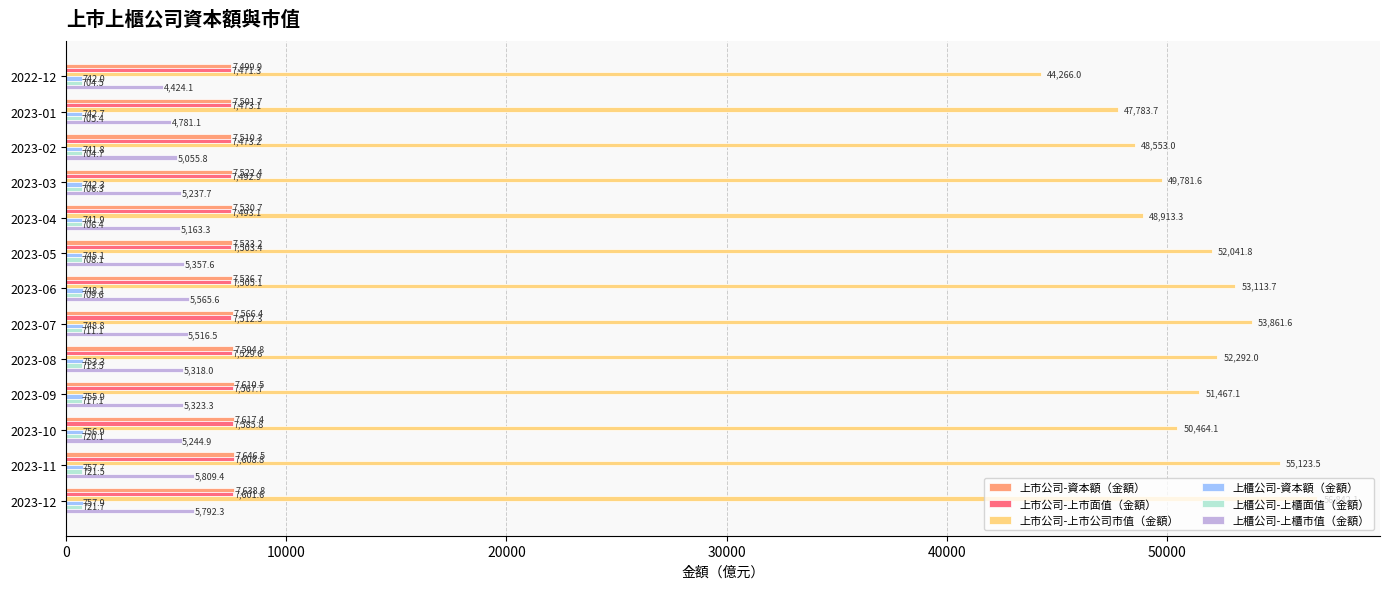

Which series has the largest range (max minus min)?

上市公司-上市公司市值（金額）